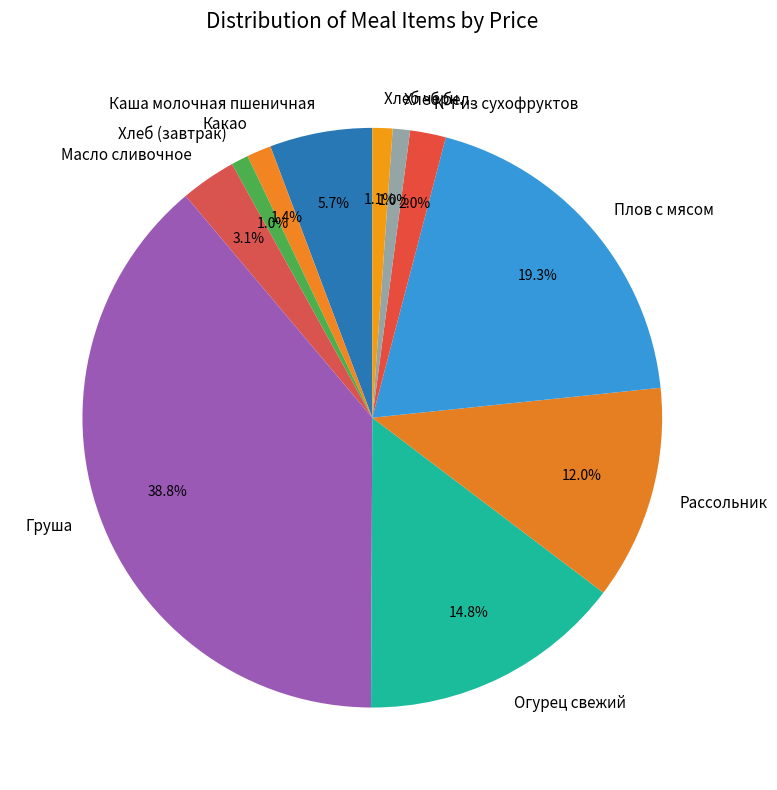

What is the total percentage of К-т из сухофруктов and Плов с мясом?

21.3%